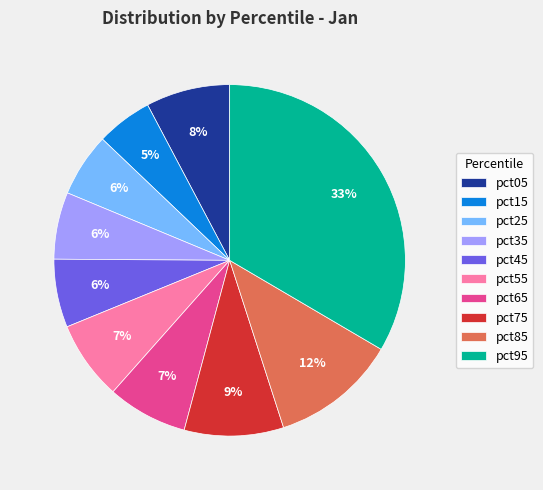

Is it true that pct75 is 3% of the pie?

False